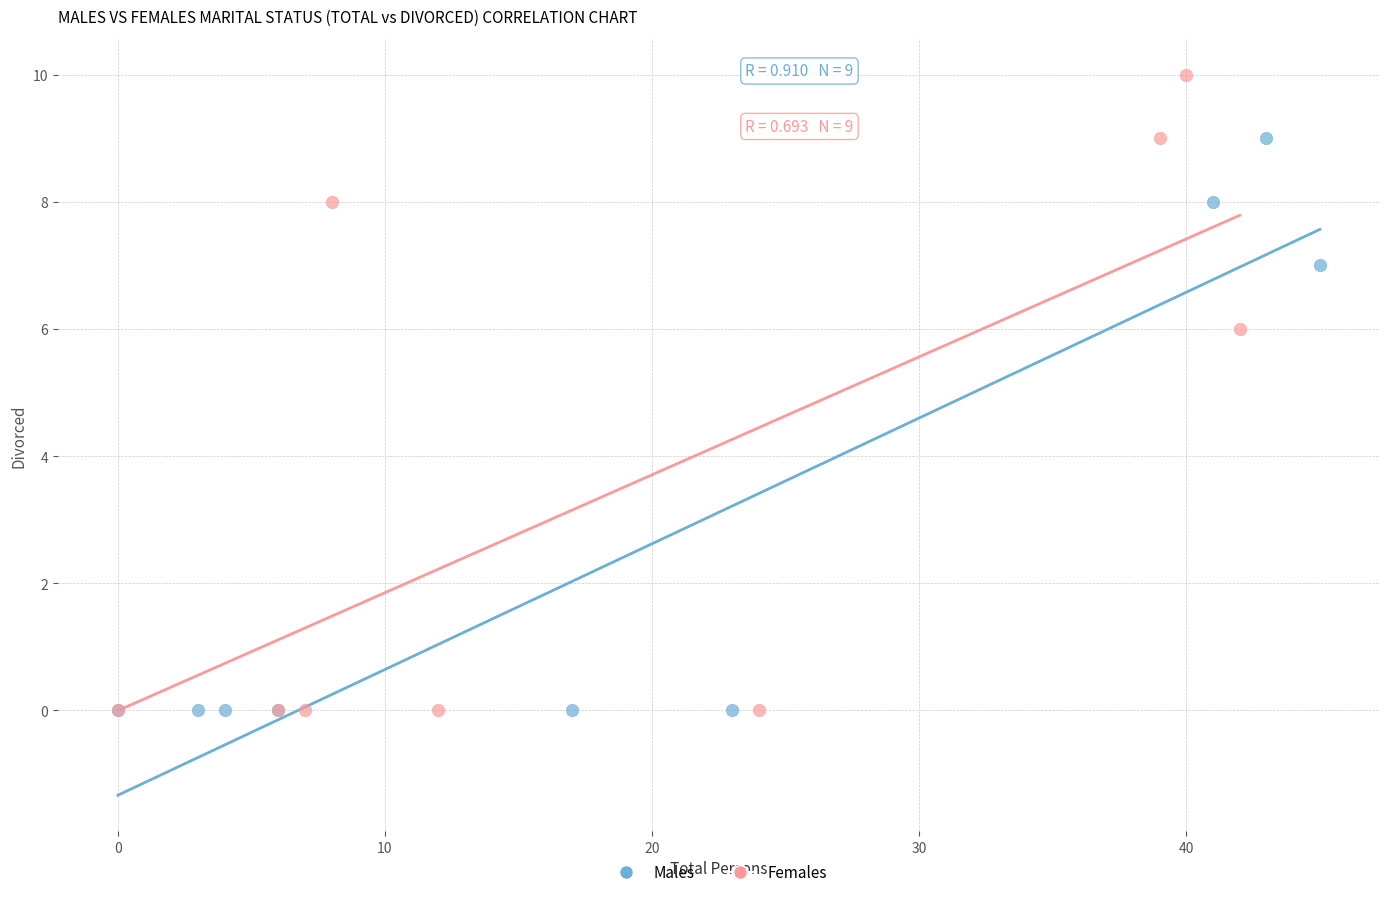

Which series contains the highest Y value?

Females